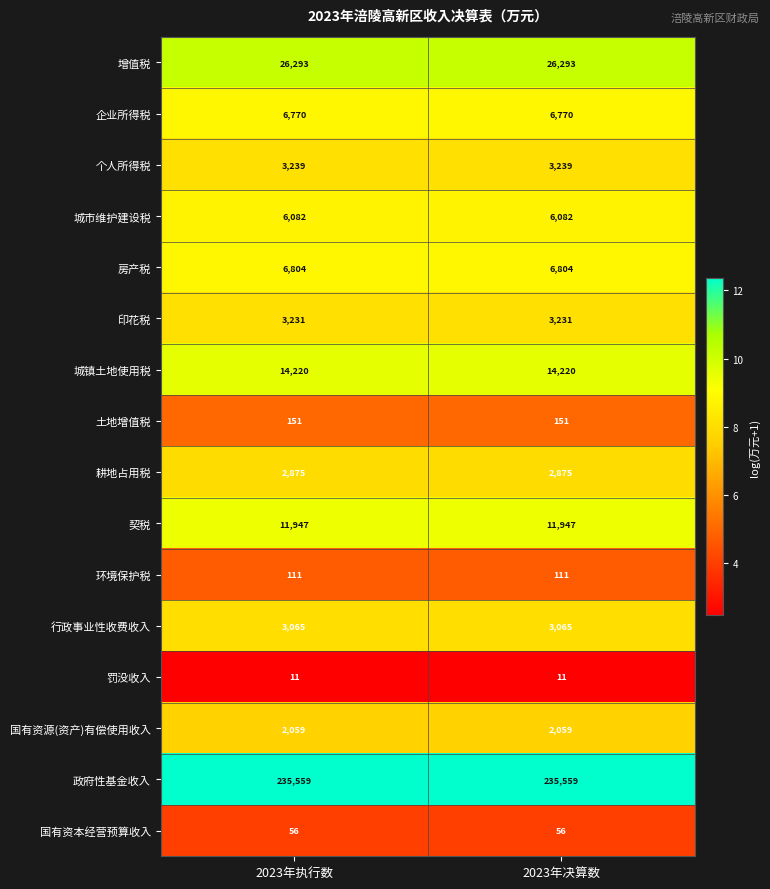

What is the spread (max minus min) of values at 2023年决算数?

235548